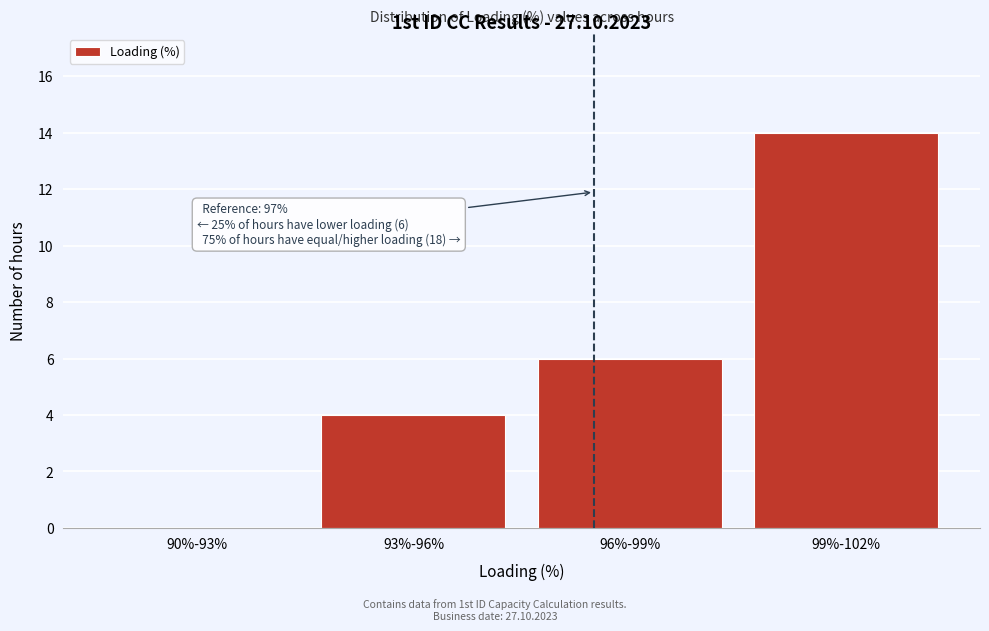

Reading left to right, what are all the values shown in this chart?

90%-93%=0	93%-96%=4	96%-99%=6	99%-102%=14